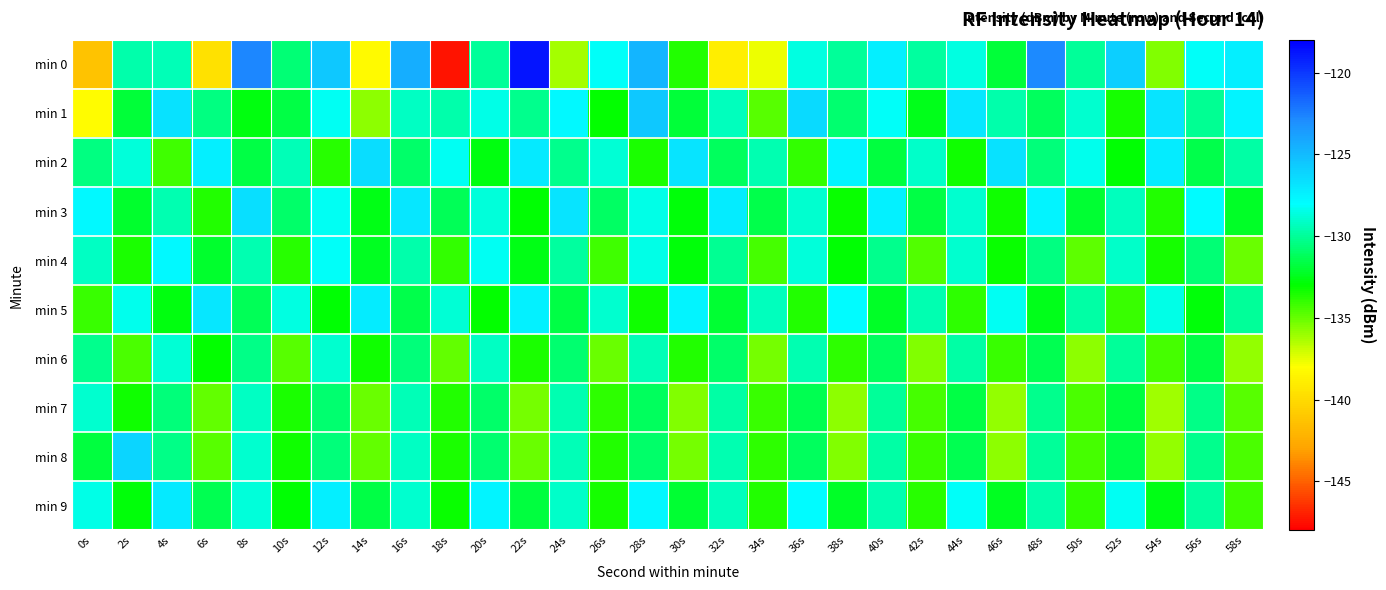

What is the maximum value shown in the chart?

-118.7